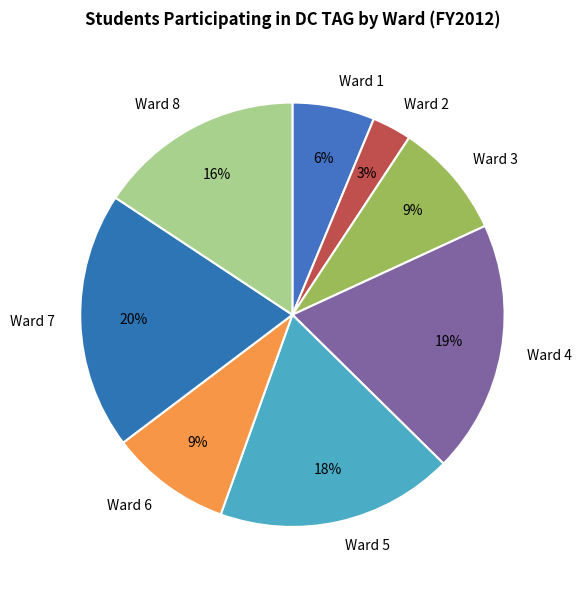

Do Ward 2 and Ward 5 together represent more than half of the pie?

No